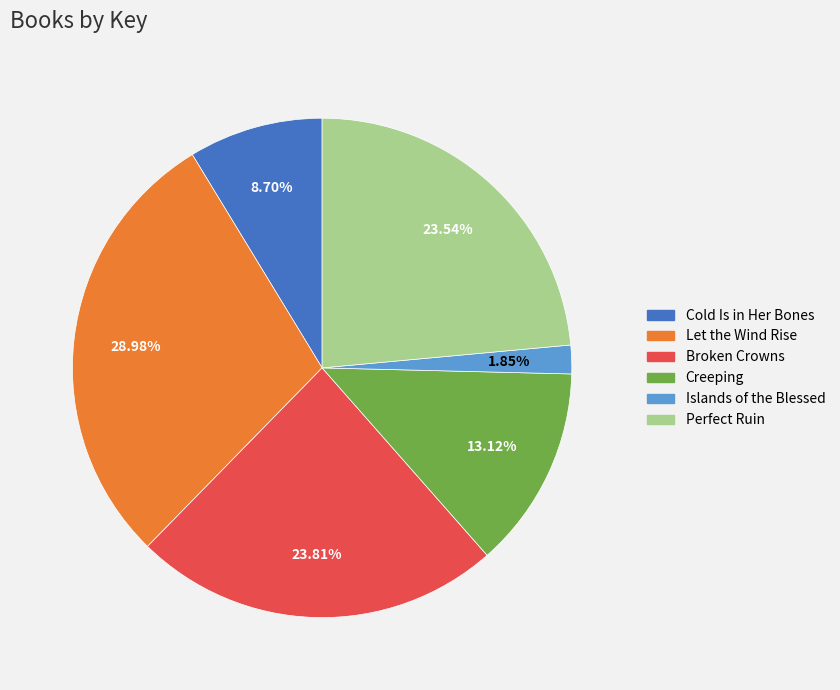

True or false: Cold Is in Her Bones accounts for 19% of the total.

False